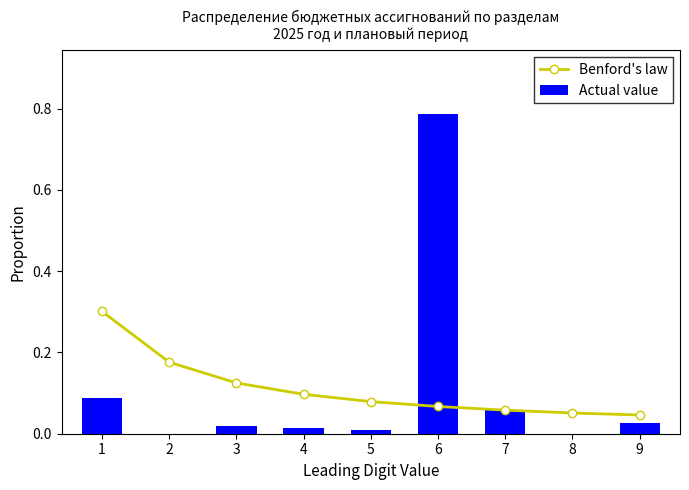

Is it true that Actual value equals 0.0 at 5?

True